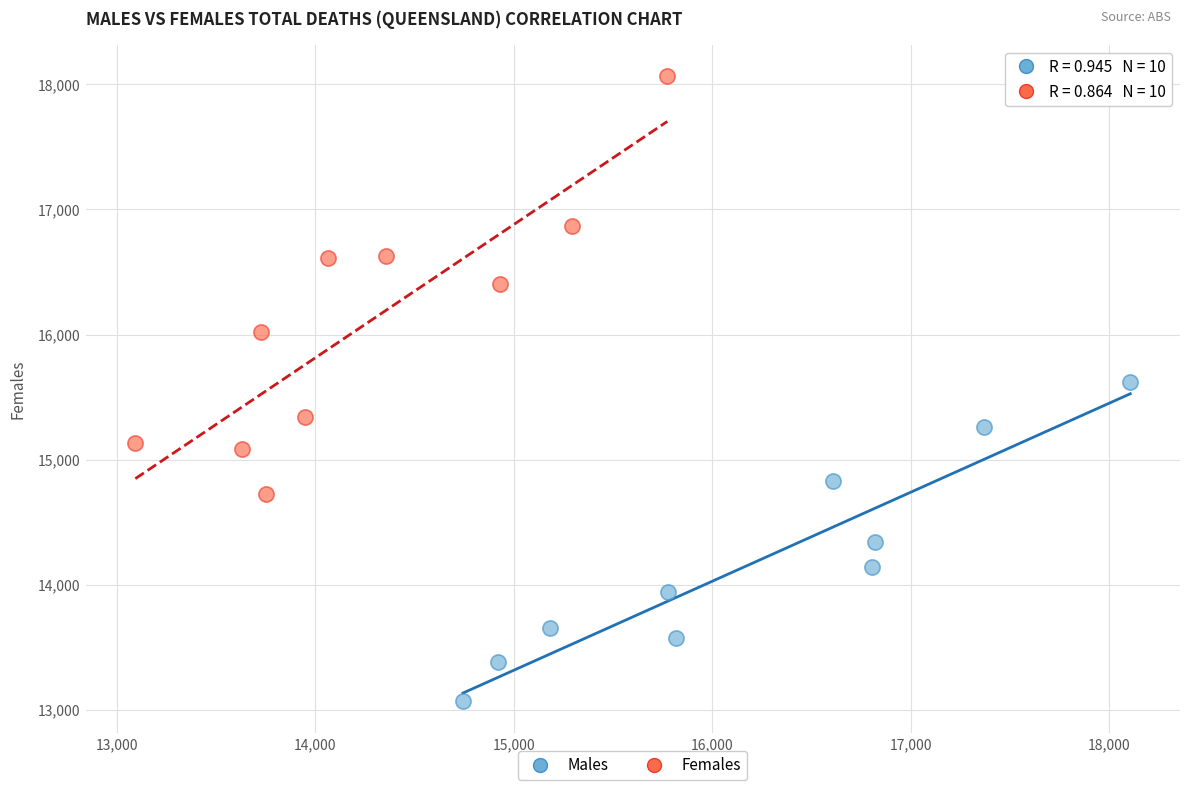

Which series has the widest spread of Y values?

Females